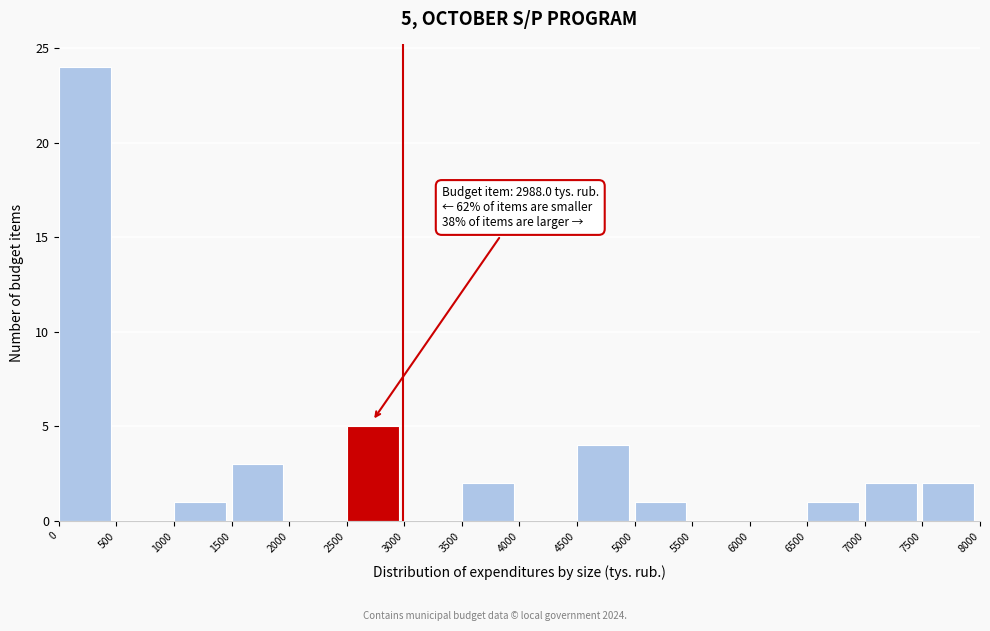

Which range on the x-axis has the tallest bar?

0 to 500